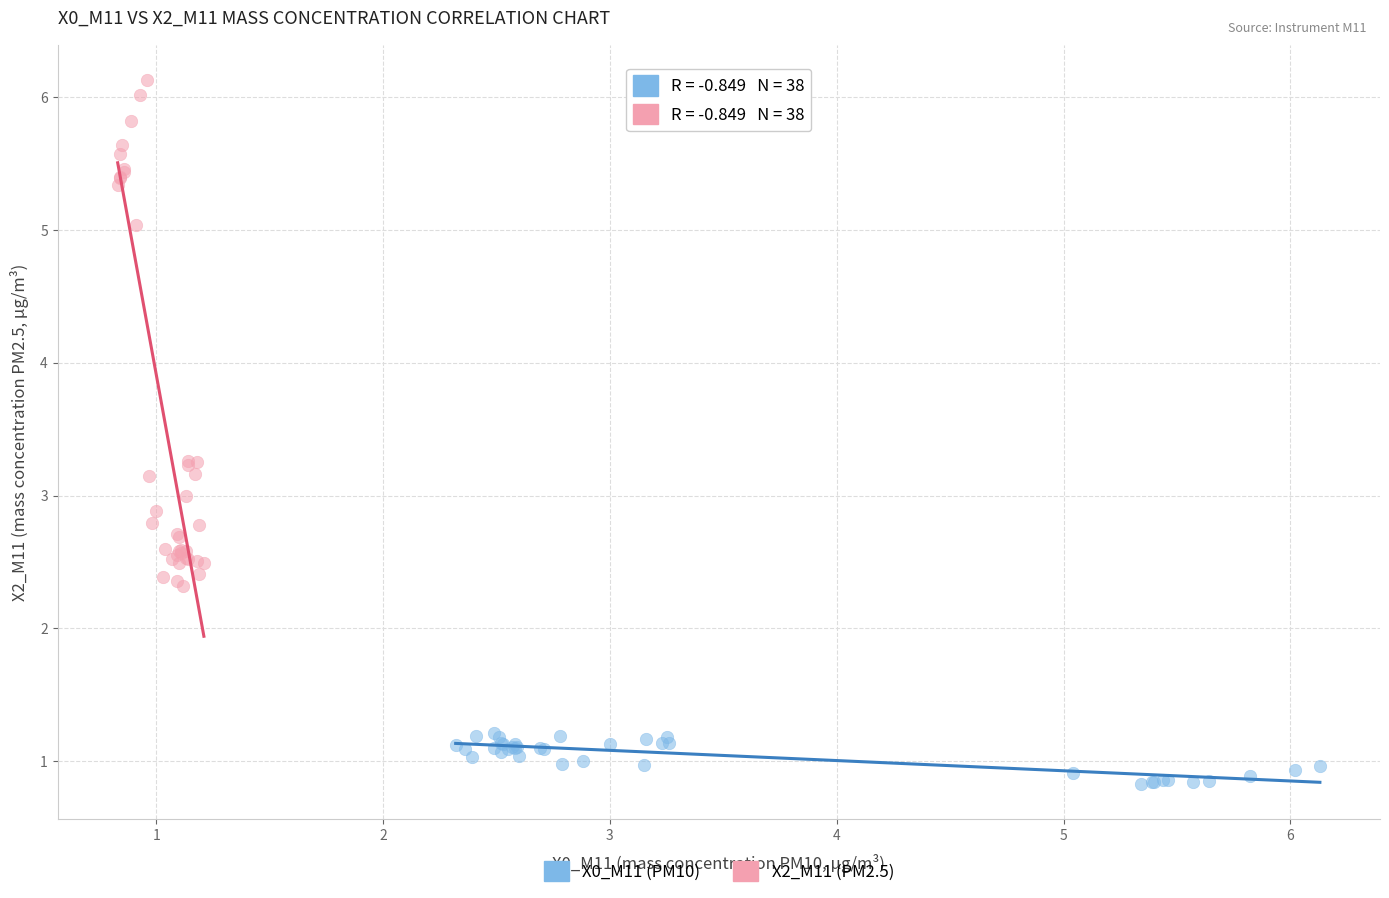

Which series contains the highest Y value?

X2_M11 (PM2.5)